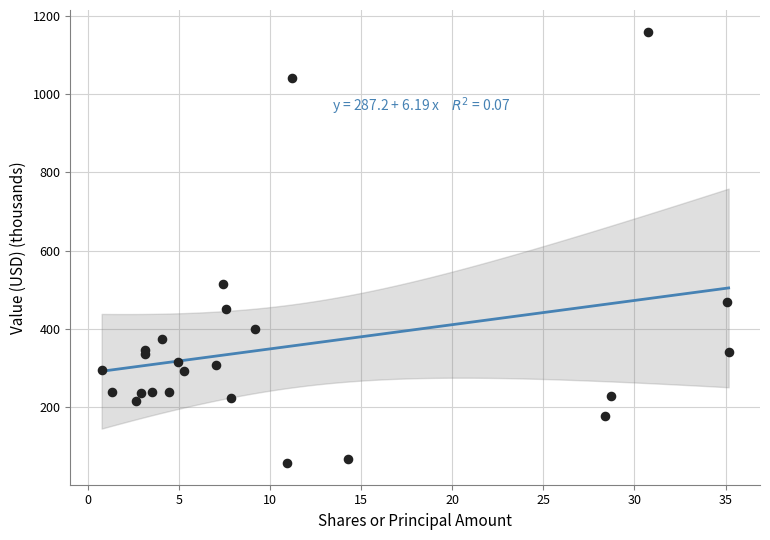

What Y value in the scatter plot is closest to 608?

514